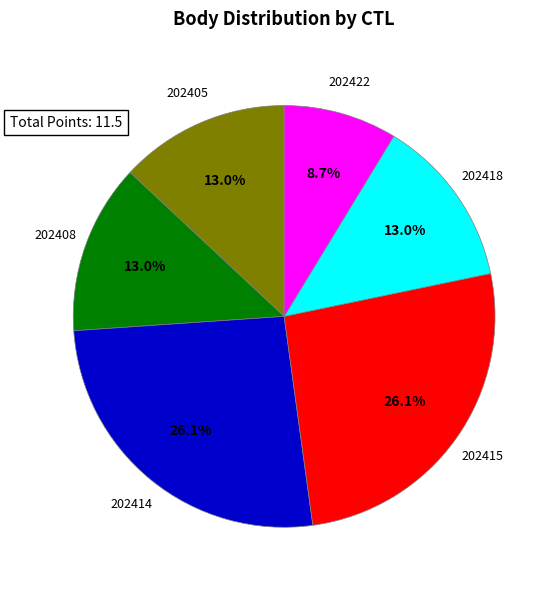

Is there any slice that represents more than half of the pie?

No